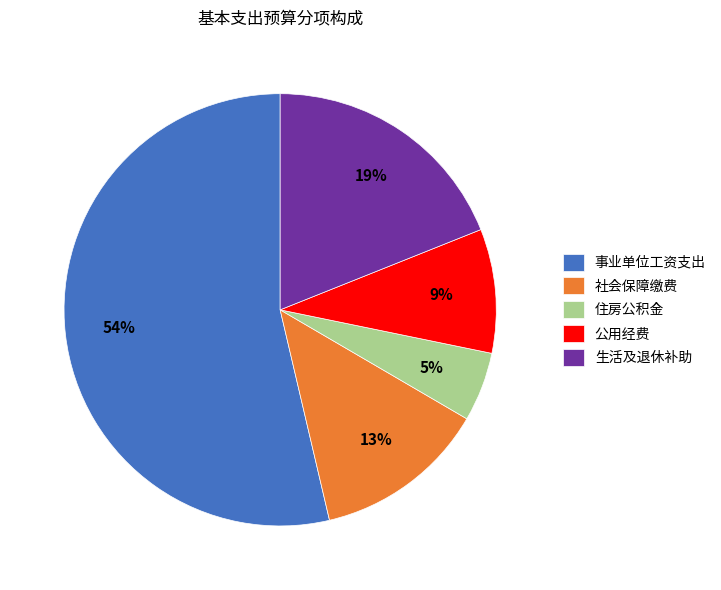

How many segments does this pie chart have?

5